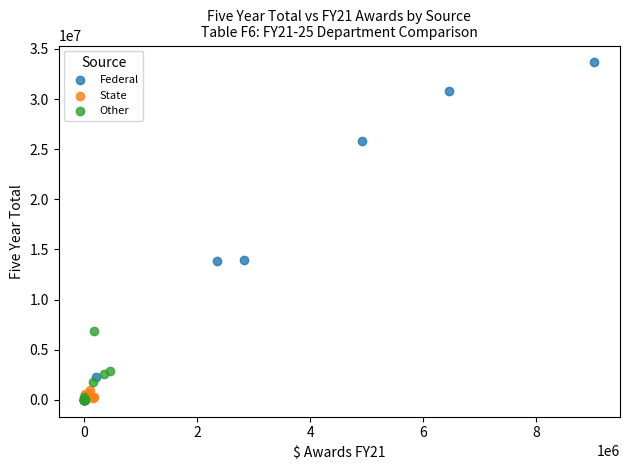

Which series has the largest Y range (max minus min)?

Federal